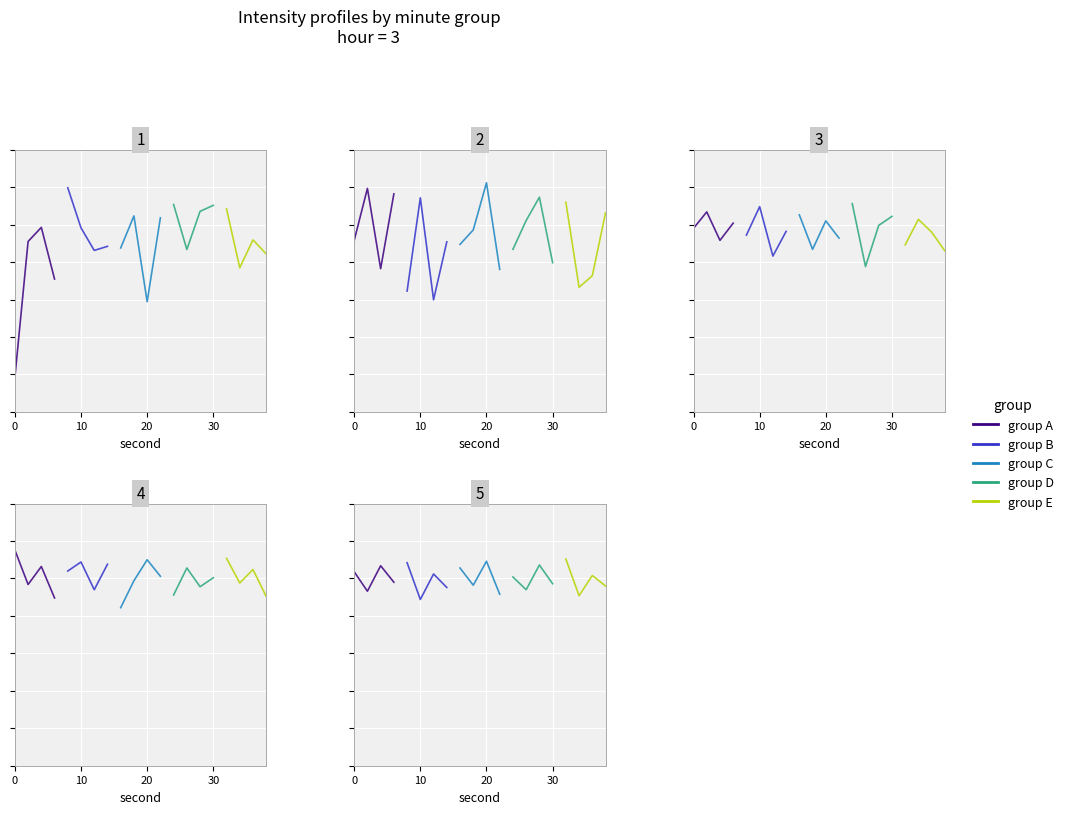

Is the value of group E at 30 greater than the value of group C at 30?

No